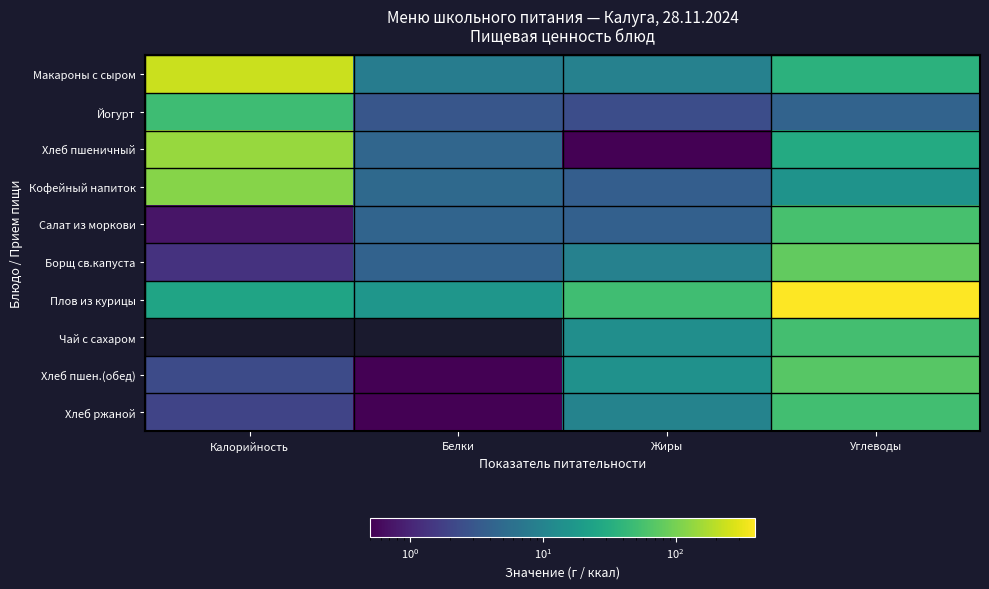

What is the difference between the highest and lowest values at Белки?

16.8